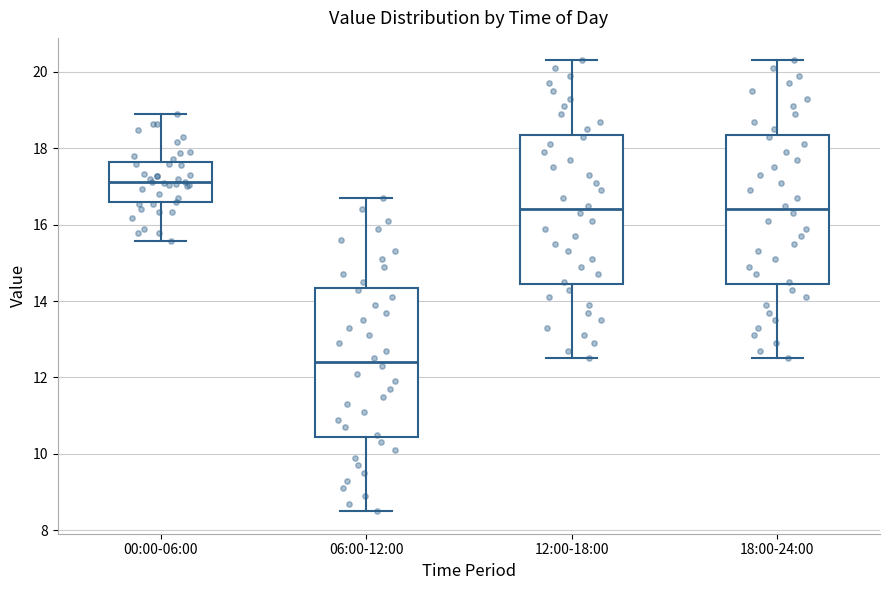

Where does the upper whisker of the box for 12:00-18:00 end on the y-axis? The values are not printed on the chart, so give them approximately, as read against the axis.

20.4